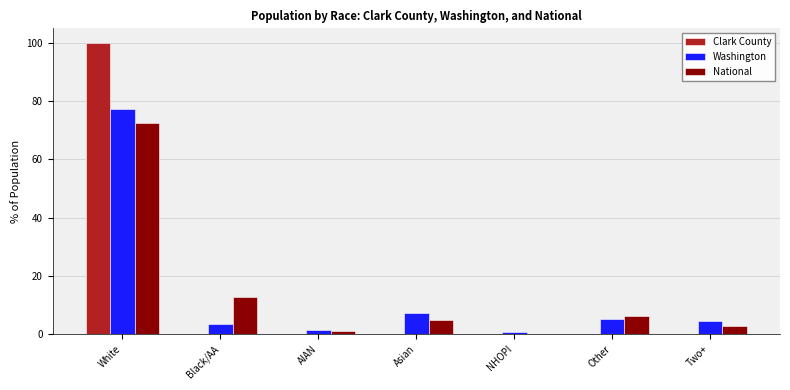

At which label does National reach its peak?

White